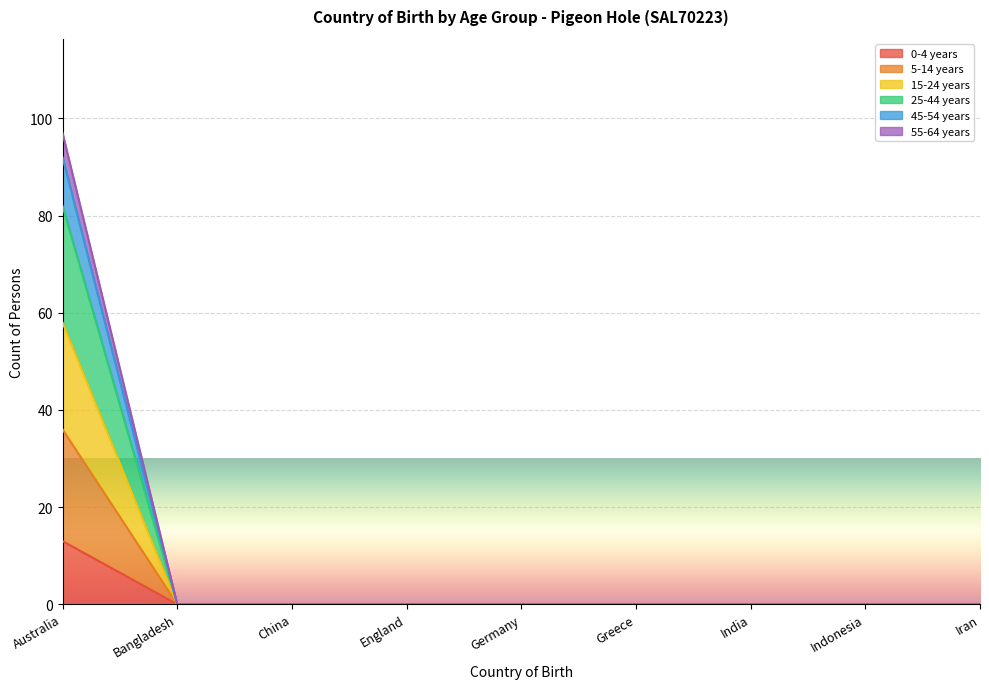

True or false: 45-54 years has more than 2 interior local peaks.

False